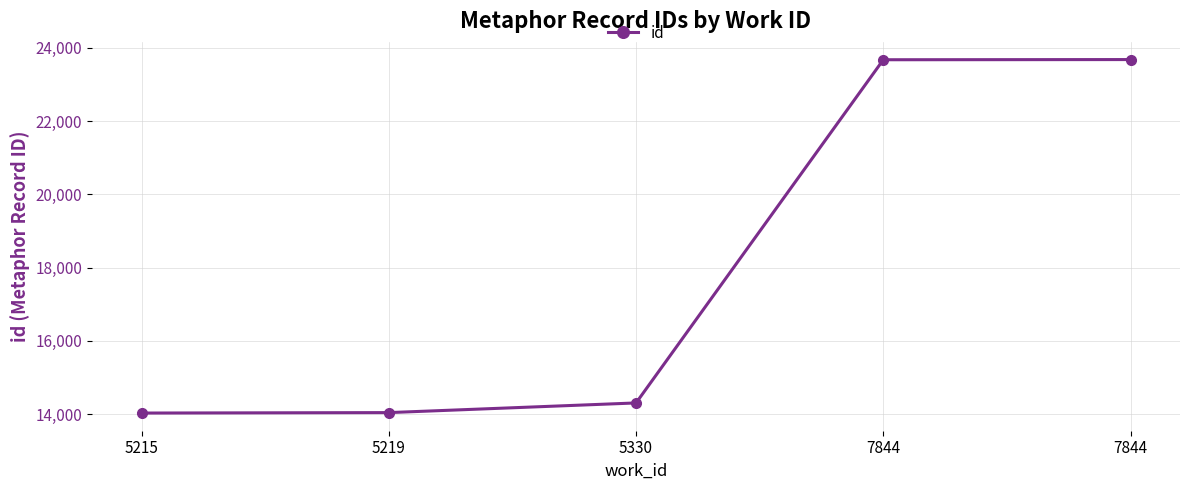

What is the ratio of the value at 5219 to the value at 5215?

1.0